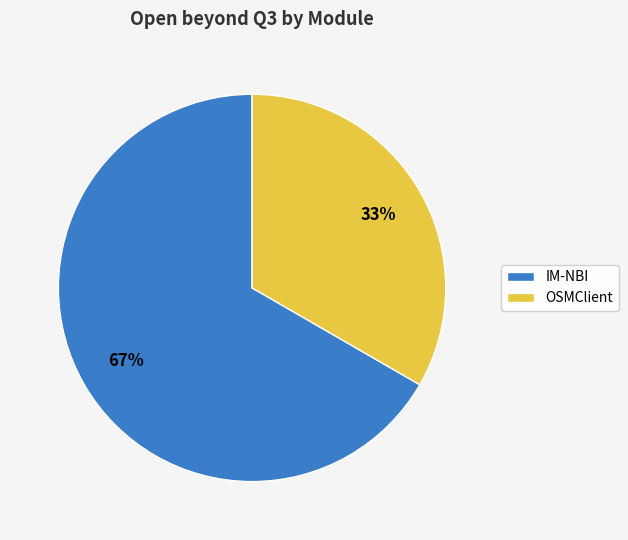

To the nearest percent, what is the average slice percentage?

50%